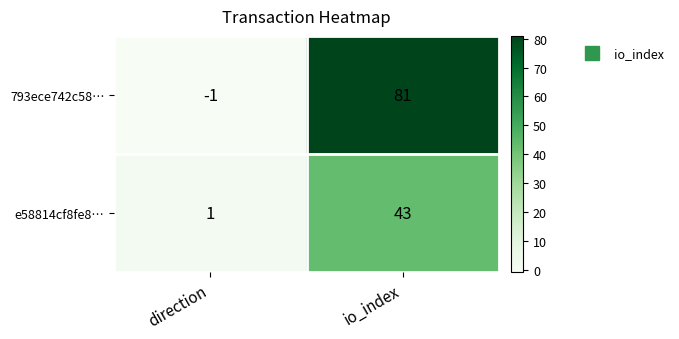

At which label is e58814cf8fe8… closest to 22?

direction